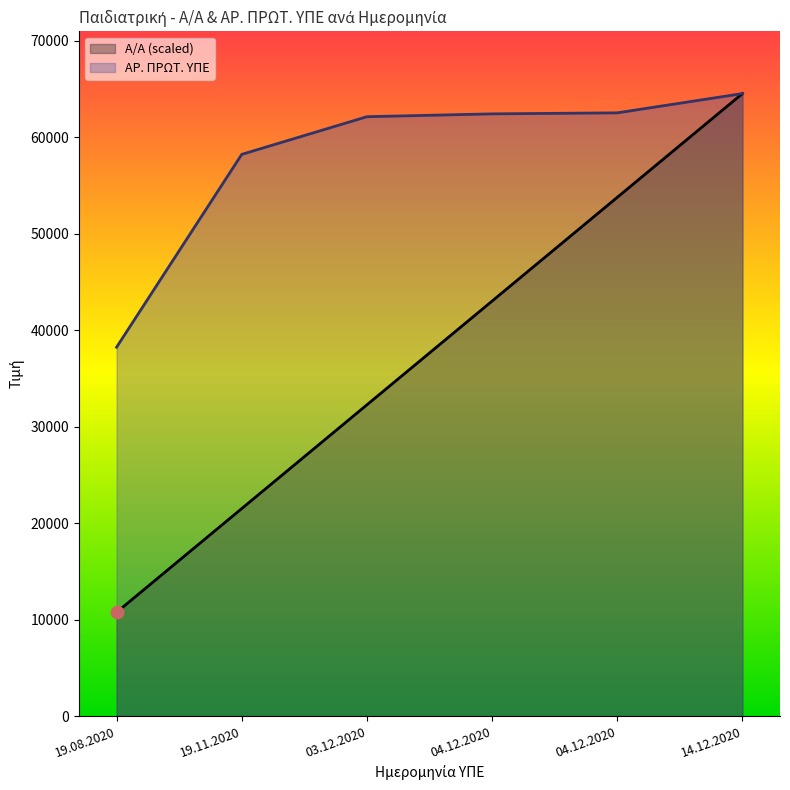

Which series has the largest total across all categories?

ΑΡ. ΠΡΩΤ. ΥΠΕ